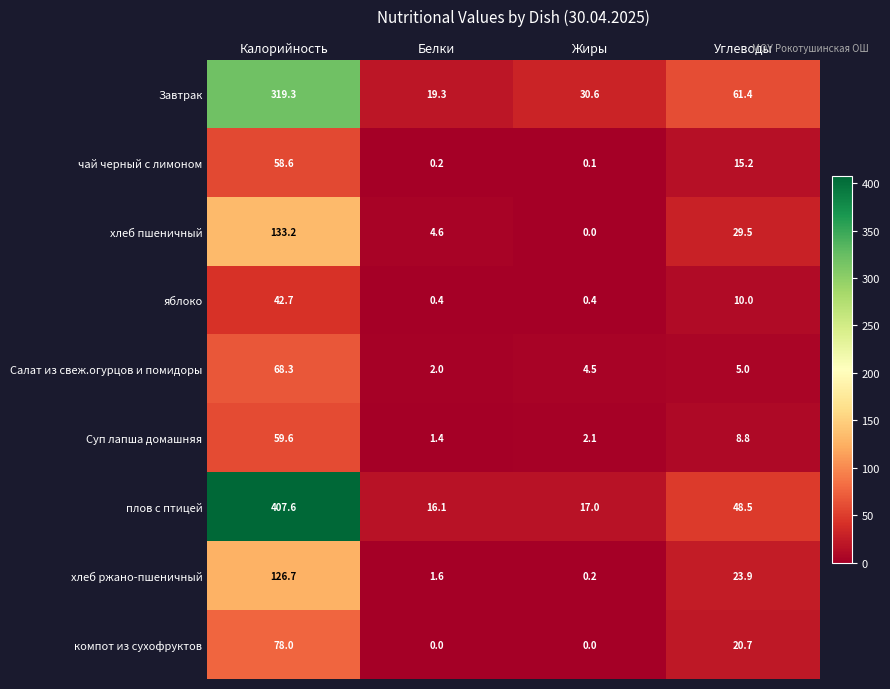

Which series has the largest total across all categories?

плов с птицей